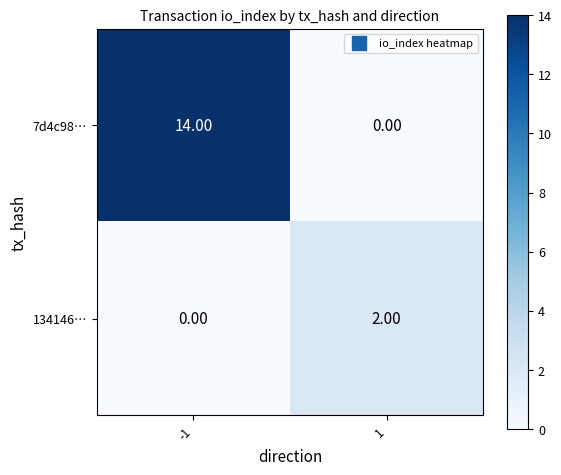

Is the value of 134146… at 1 greater than the value of 7d4c98… at -1?

No